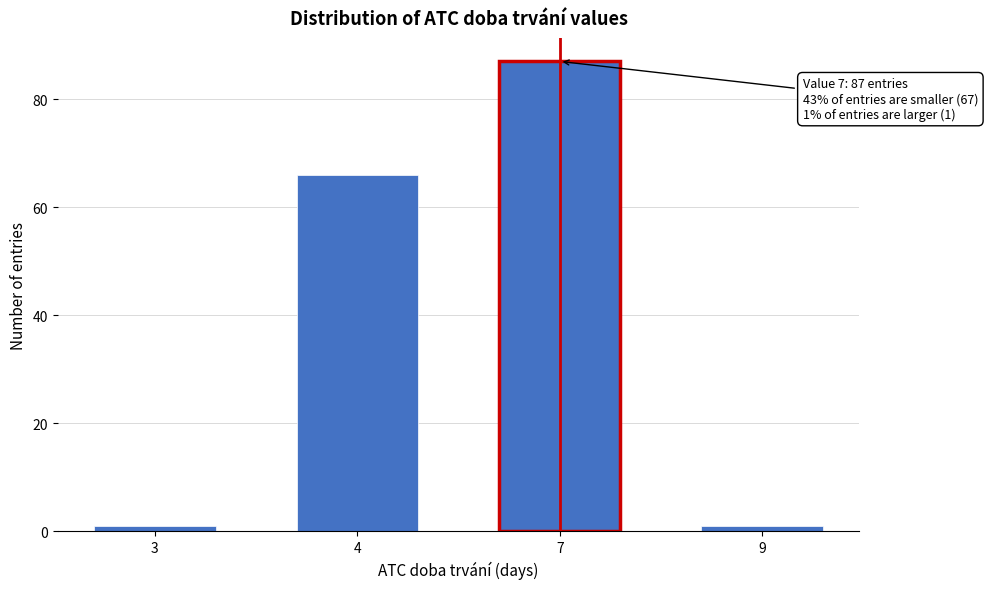

Reading right to left, extract all data points from this chart.

9=1	7=87	4=66	3=1